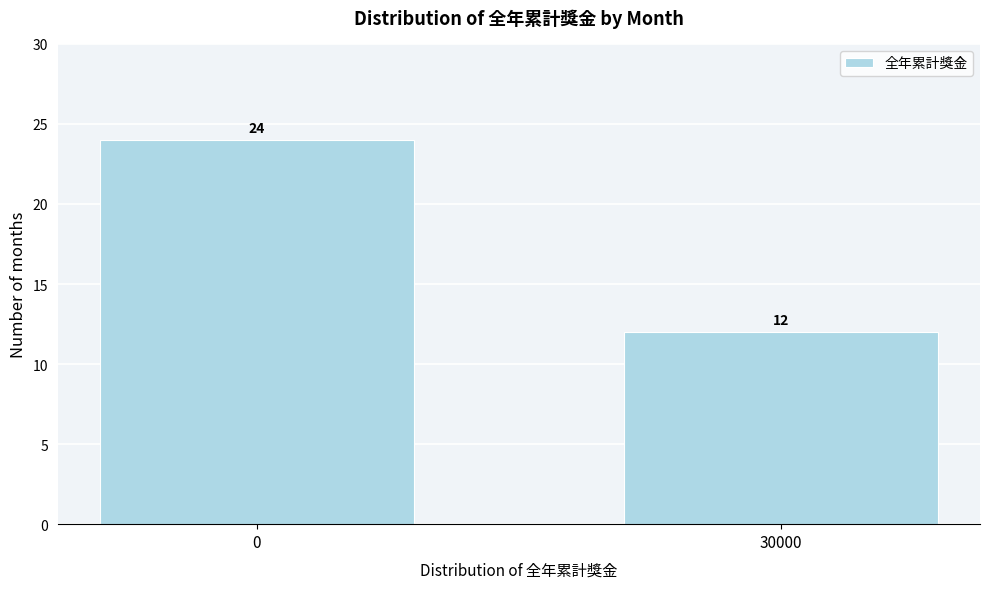

Reading left to right, extract all data points from this chart.

0=24	30000=12